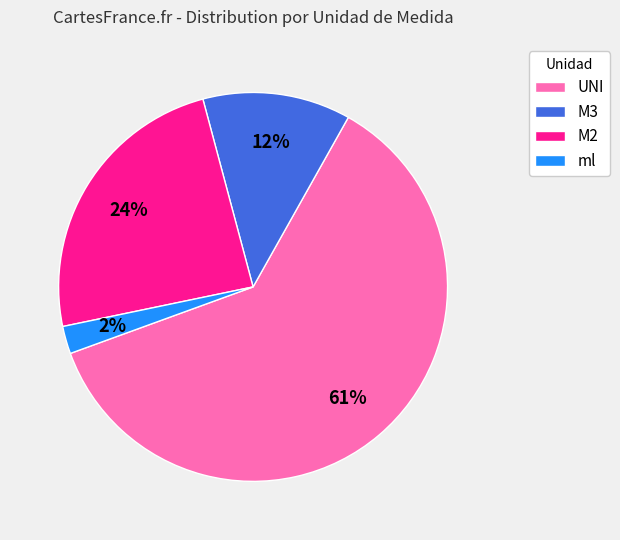

Which has a higher value, ml or M2?

M2